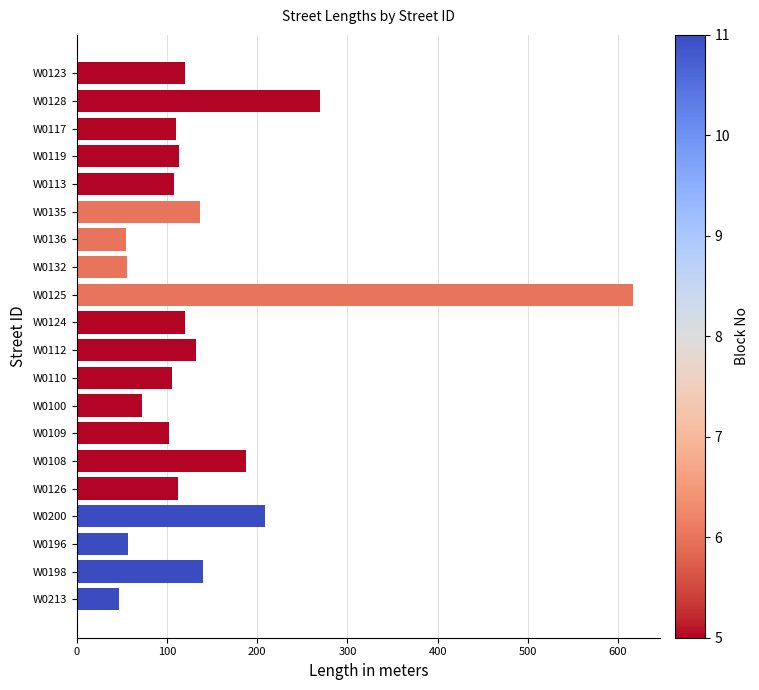

How many data points does each series have?

20